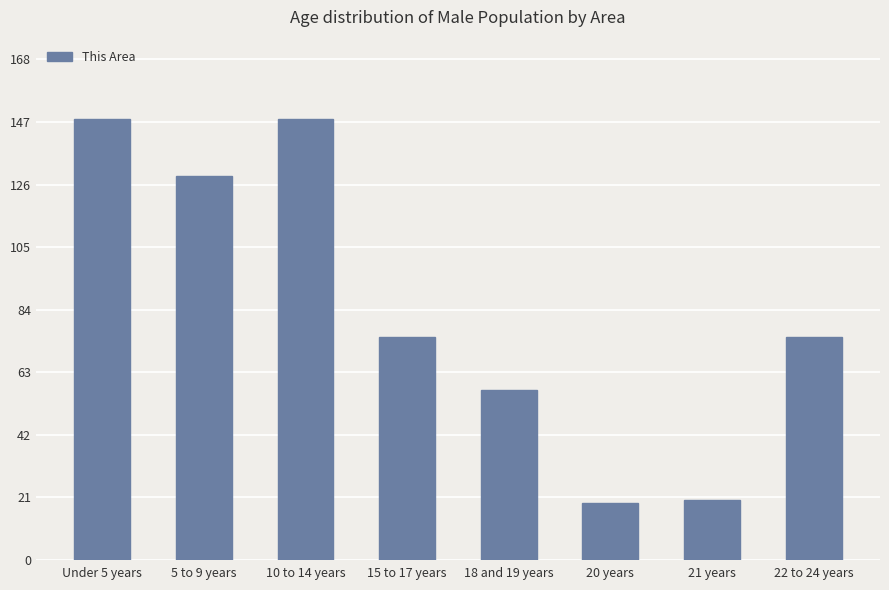

The chart shows a value of 75 at 15 to 17 years. True or false?

True